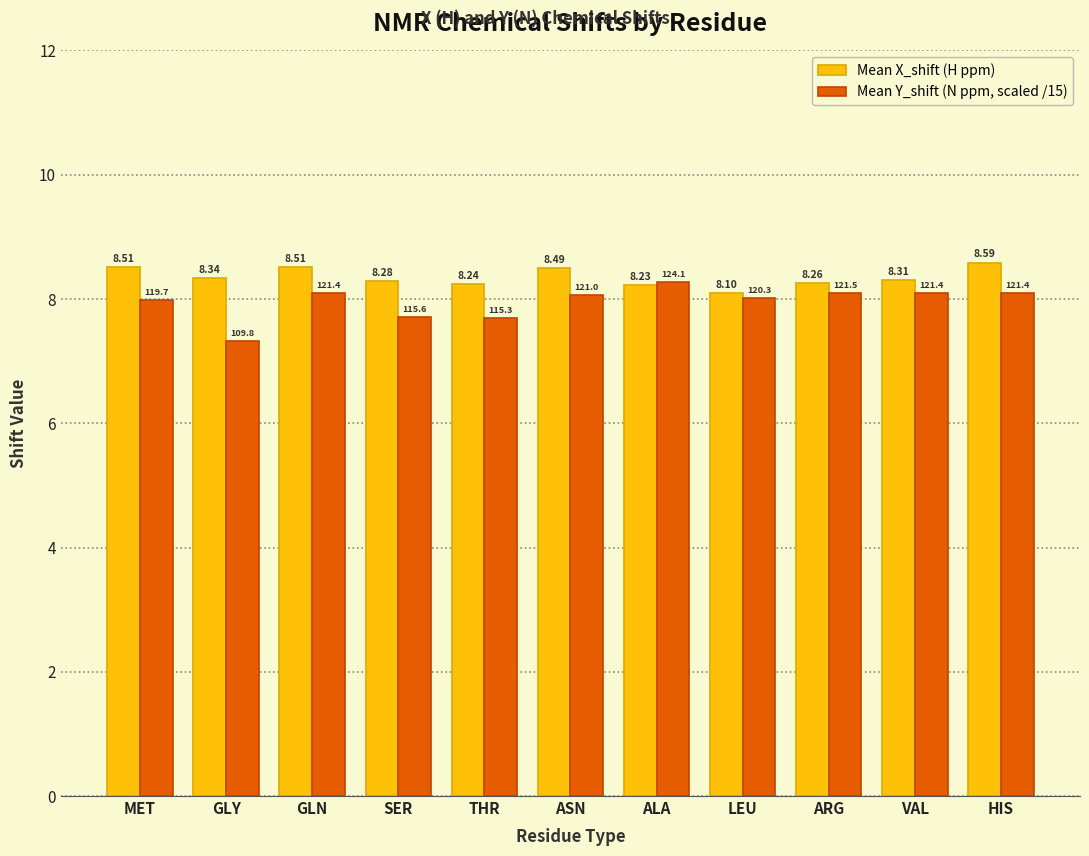

Rank the series by their average value, from highest to lowest.

Mean X_shift (H ppm), Mean Y_shift (N ppm, scaled /15)